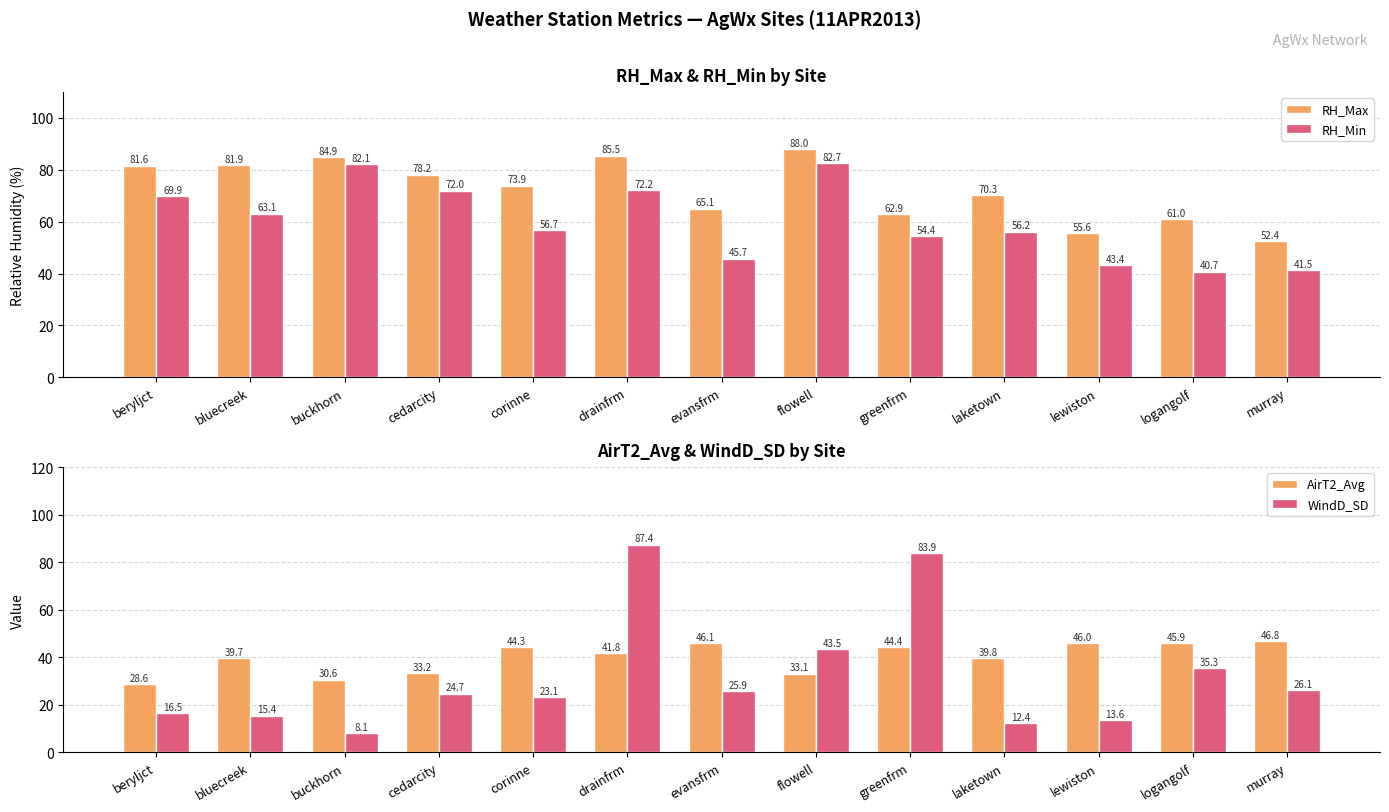

How many bars are there in total?

52